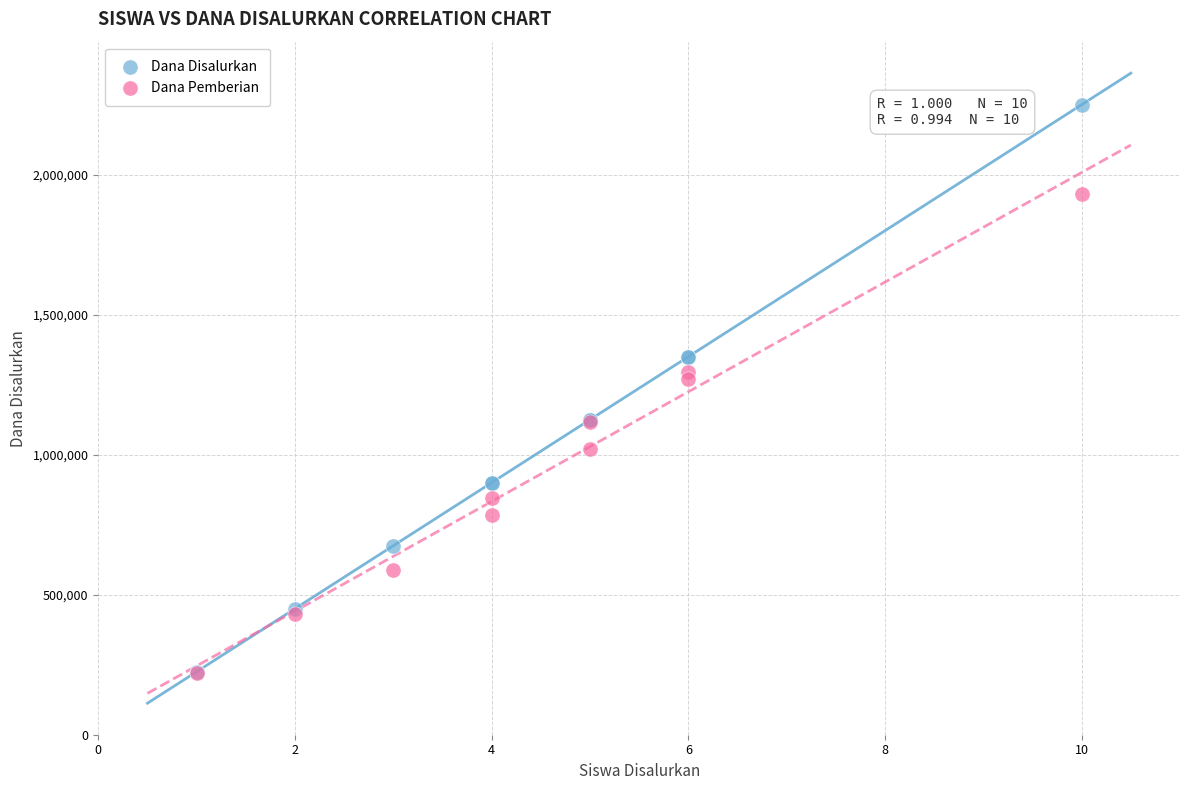

Which series contains the highest Y value?

Dana Disalurkan